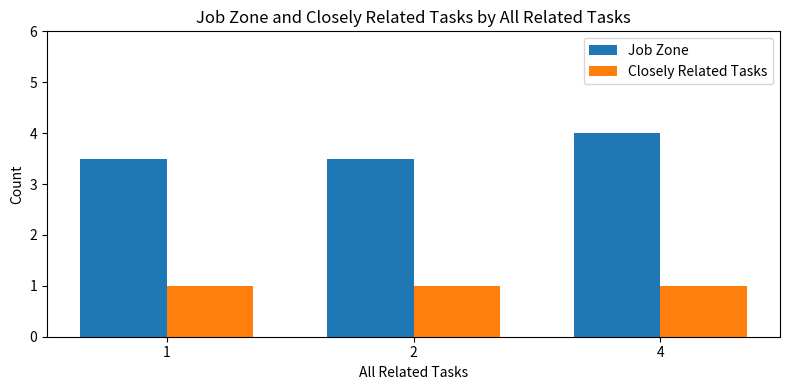

Which series has the largest total across all categories?

Job Zone